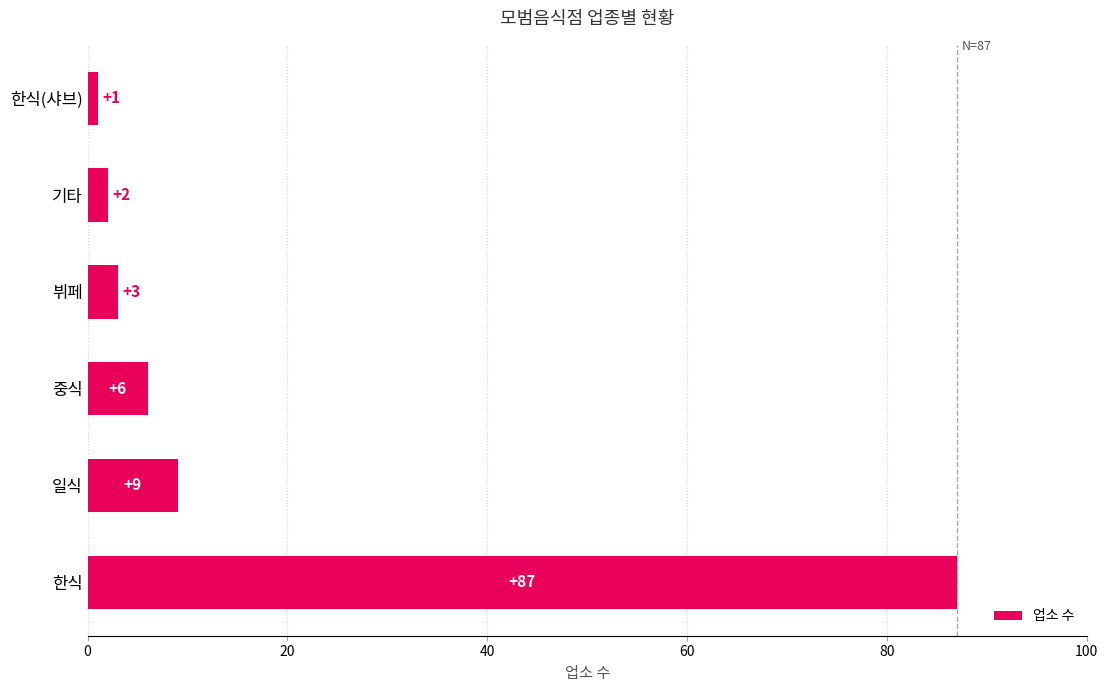

Approximately how many times larger is the value at 일식 compared to 기타?

4.5